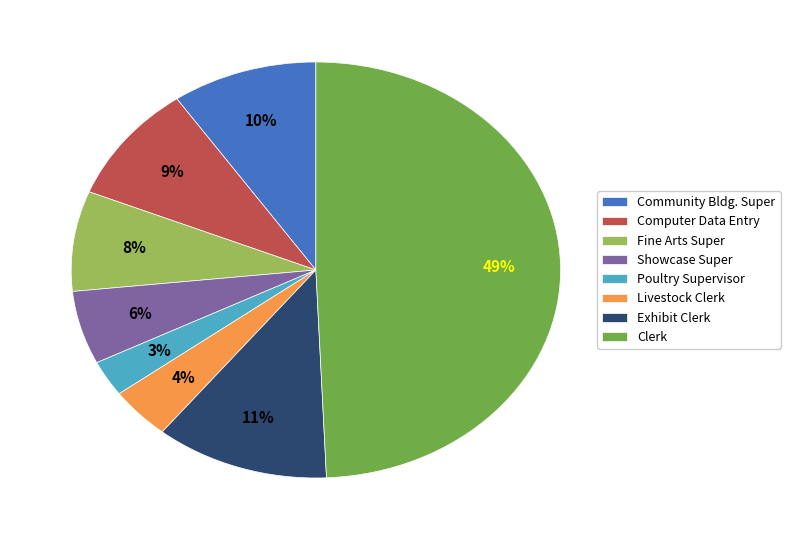

True or false: Fine Arts Super accounts for 22% of the total.

False